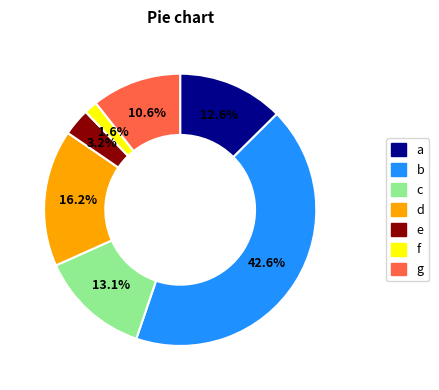

How many slices are in this pie chart?

7